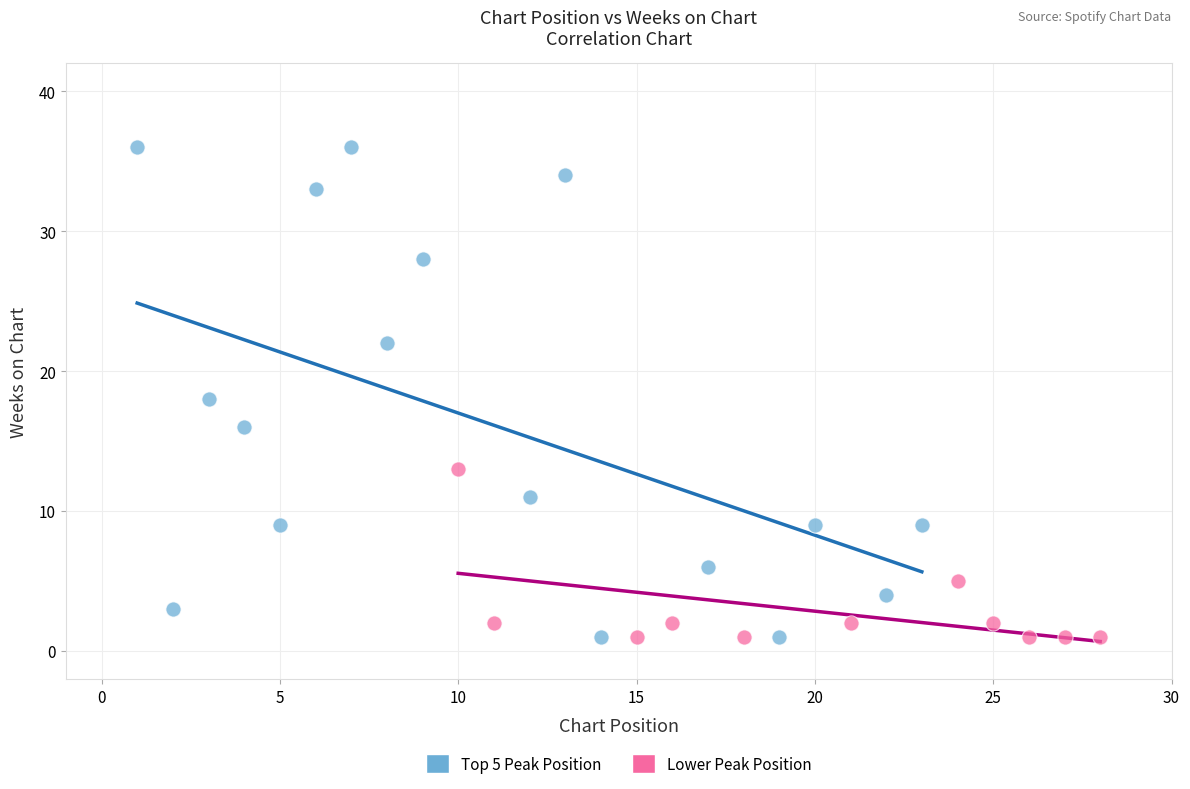

Which series reaches the maximum Y coordinate?

Top 5 Peak Position